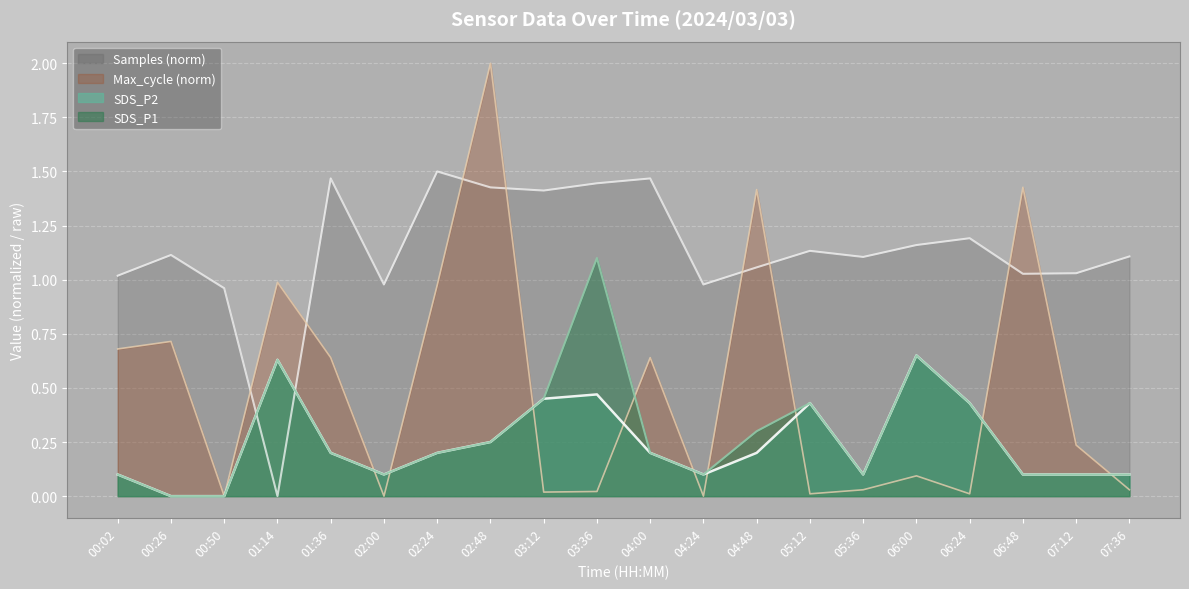

Between 05:12 and 07:12, which series saw the biggest shift?

SDS_P1